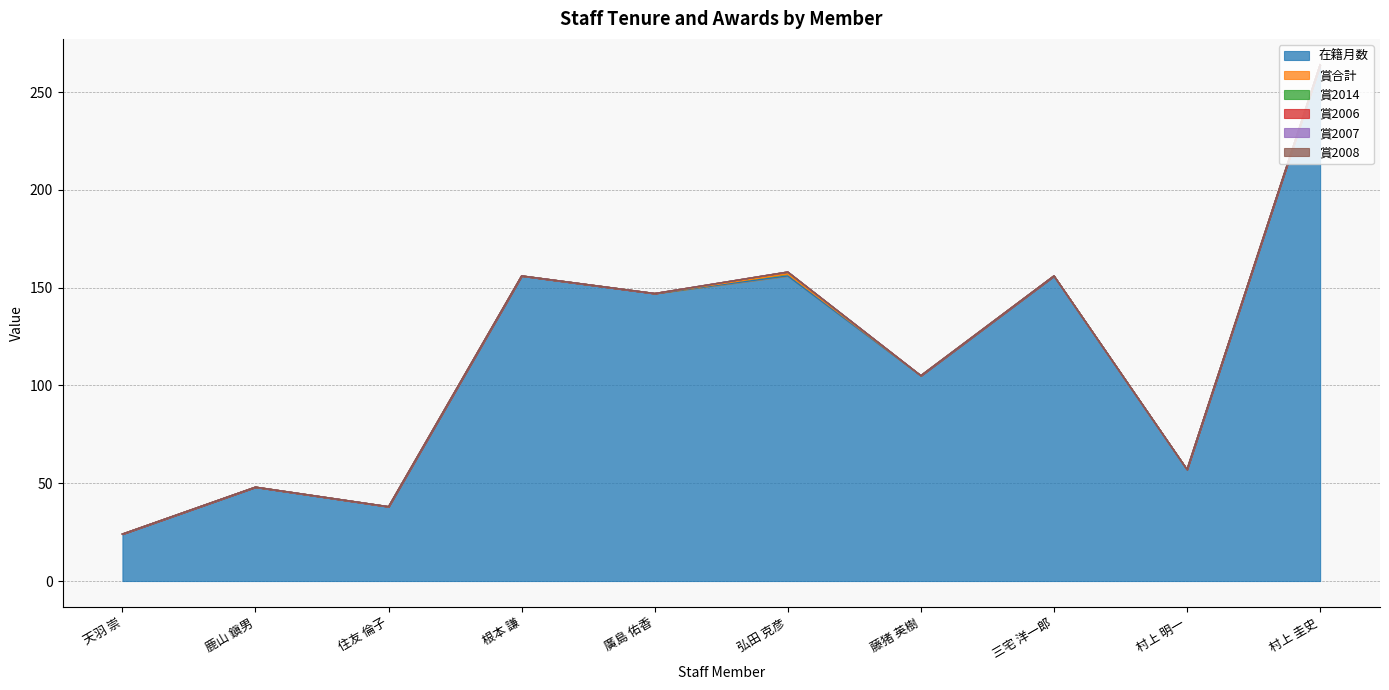

Is the value of 賞2007 at 根本 謙 greater than the value of 賞2006 at 弘田 克彦?

No